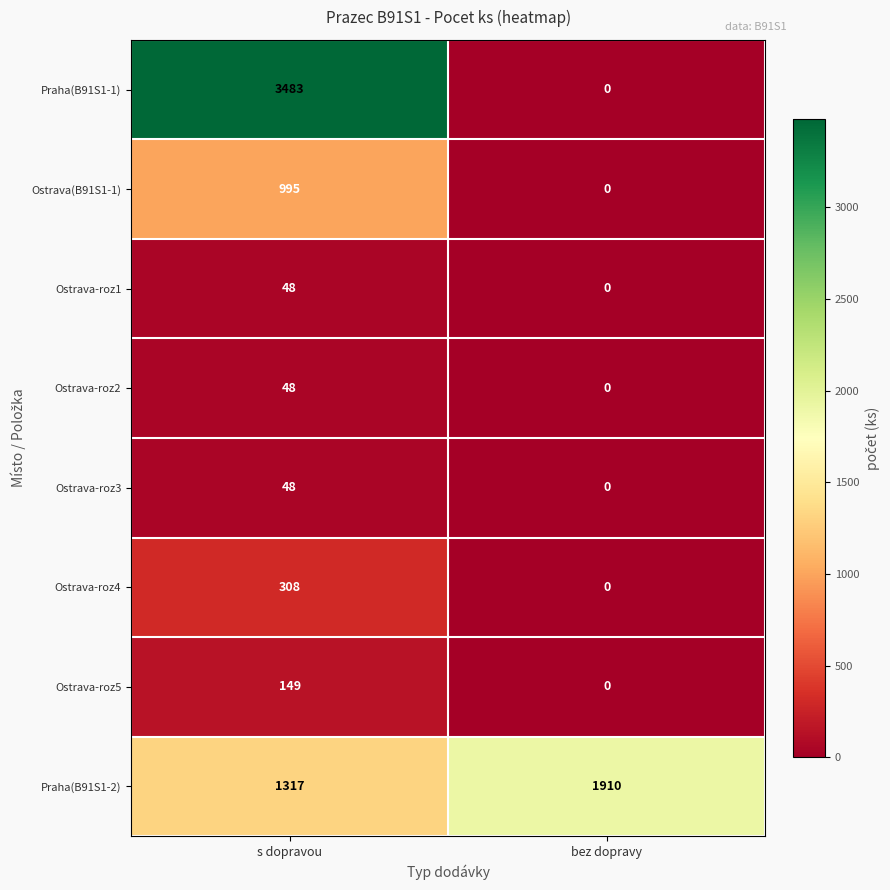

What is the approximate value of Ostrava-roz2 at s dopravou, to the nearest 10?

50